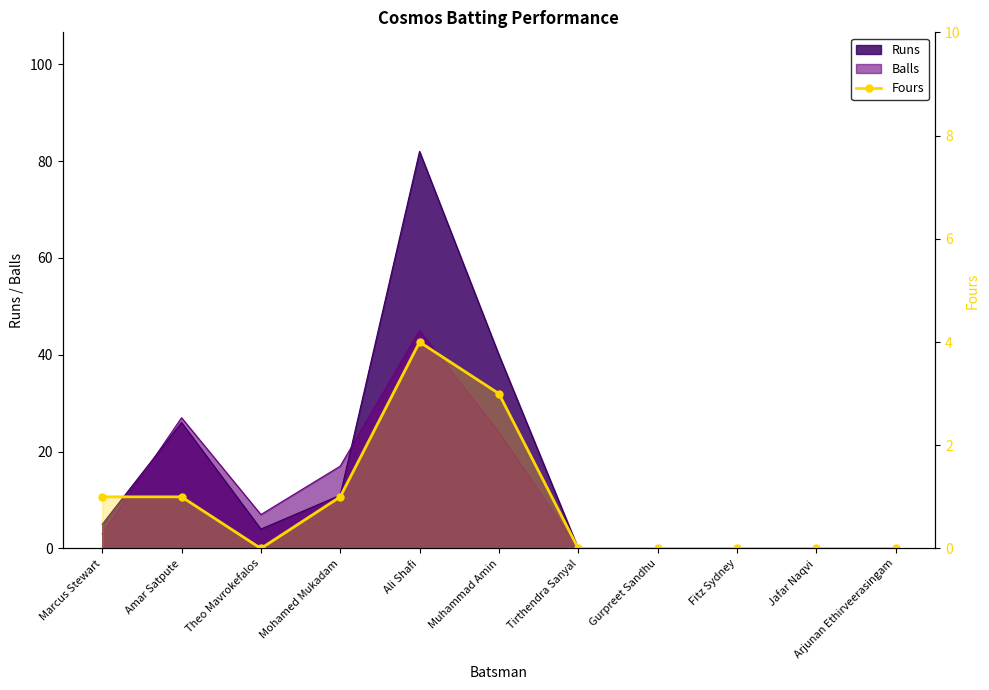

At which label is the value closest to 2?

Marcus Stewart